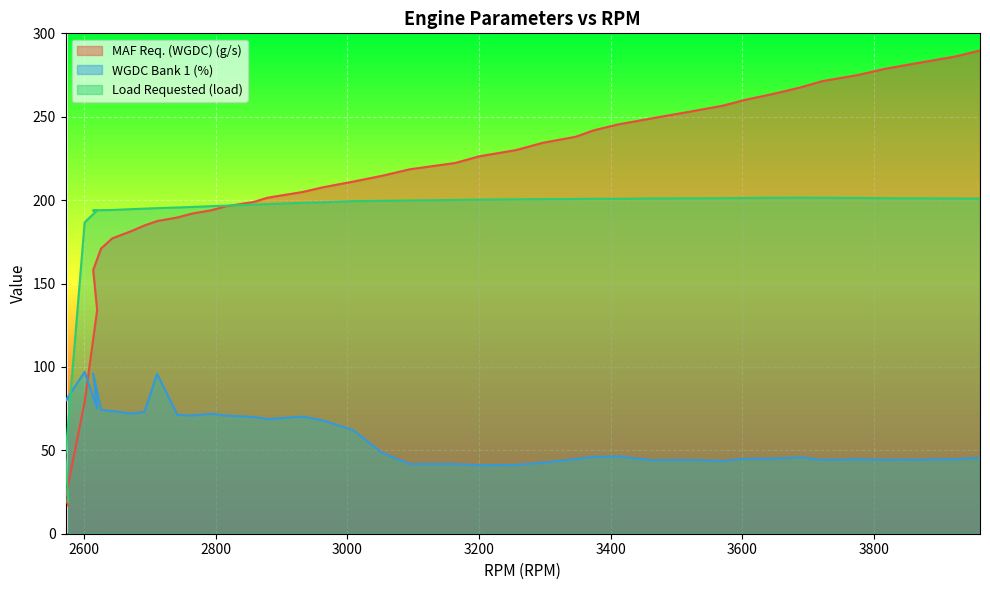

Which category has the lowest value in the Load Requested (load) series?

2576